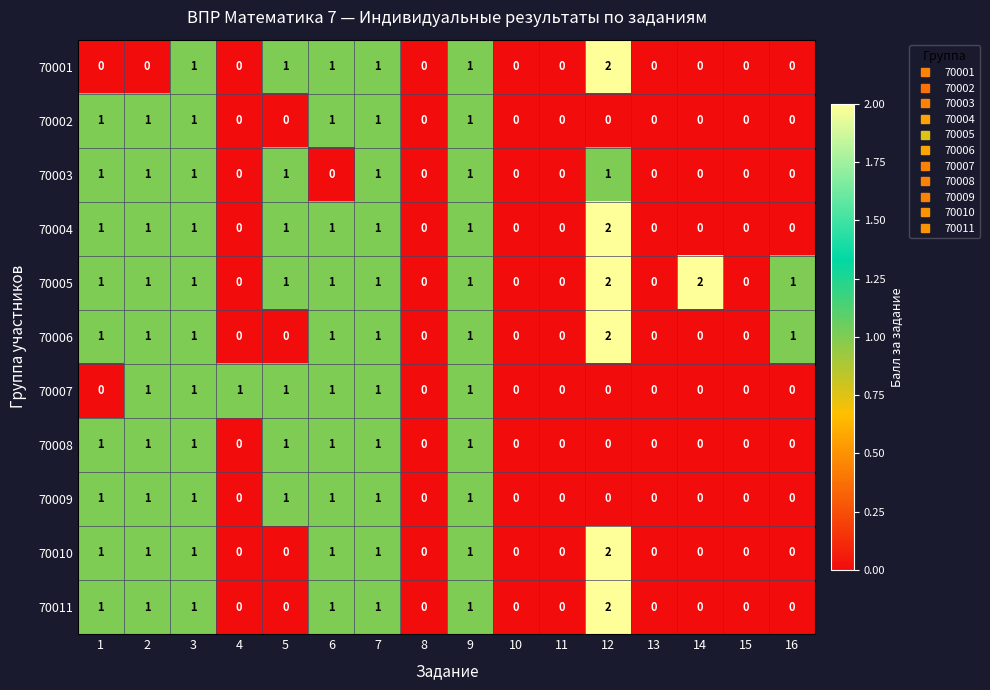

How many 70003 values are between 0 and 1?

16